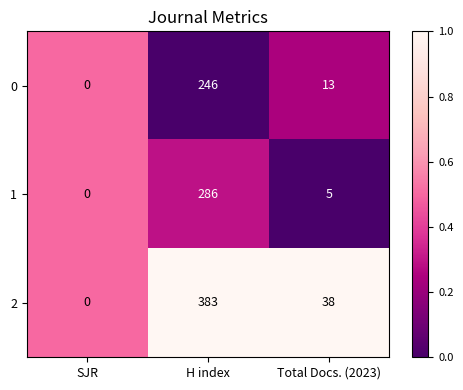

Which label corresponds to the largest value in the chart?

H index